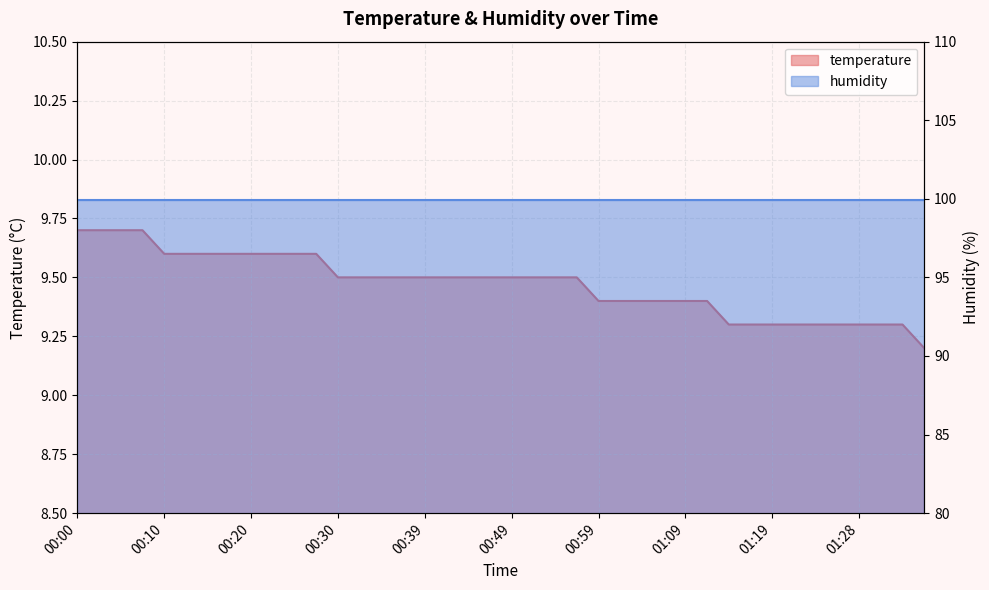

Between 01:31 and 01:28, which is larger?

01:31